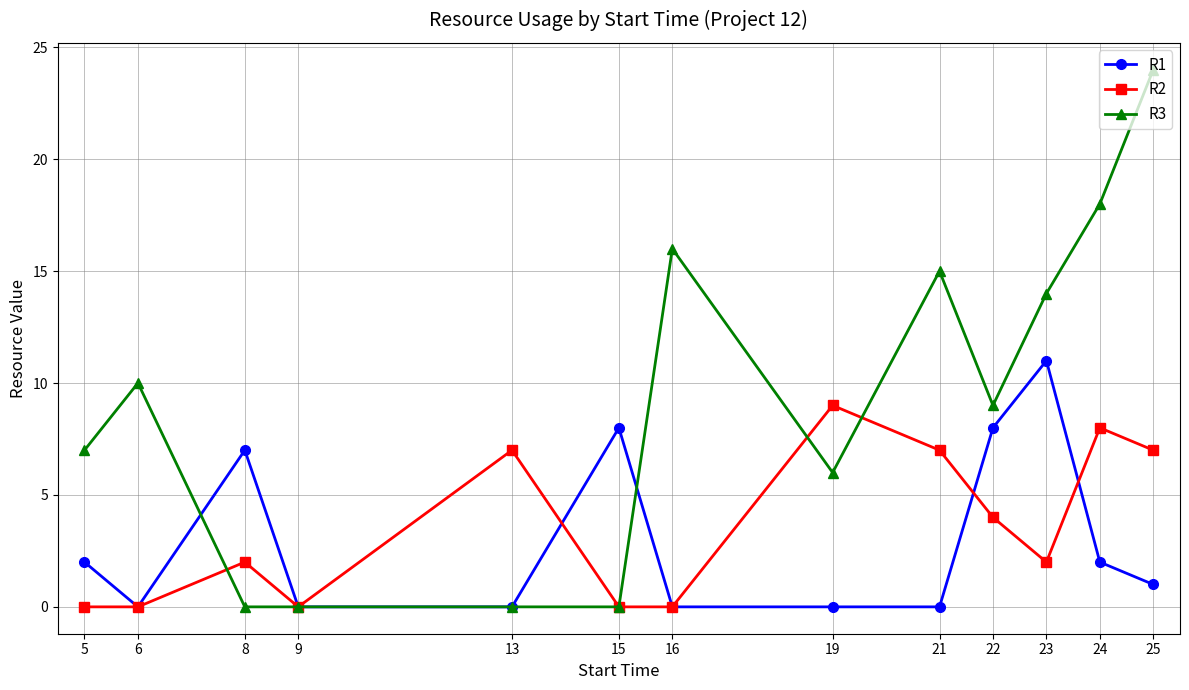

Count the number of data series in this chart.

3